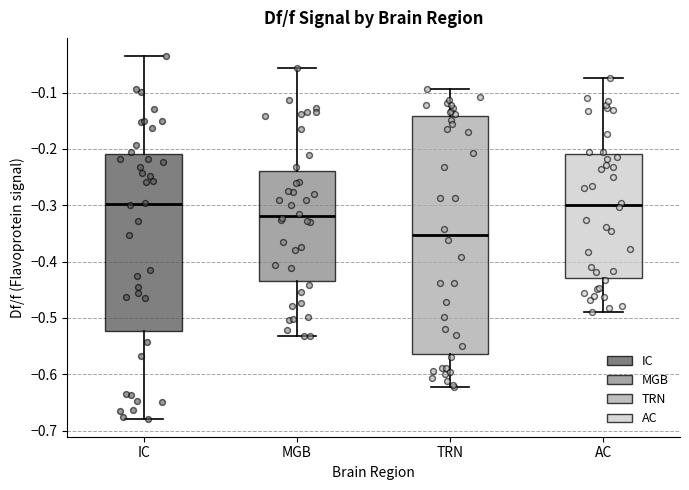

Reading left to right, read every box against the y-axis: the position of its median line, the range the box covers, and the ends of its whiskers. The values are not printed on the chart, so give them approximately, as read against the axis.

IC: median -0.30, box -0.52 to -0.21, whiskers -0.68 to -0.03
MGB: median -0.32, box -0.43 to -0.24, whiskers -0.53 to -0.06
TRN: median -0.35, box -0.56 to -0.14, whiskers -0.62 to -0.09
AC: median -0.30, box -0.43 to -0.21, whiskers -0.49 to -0.07